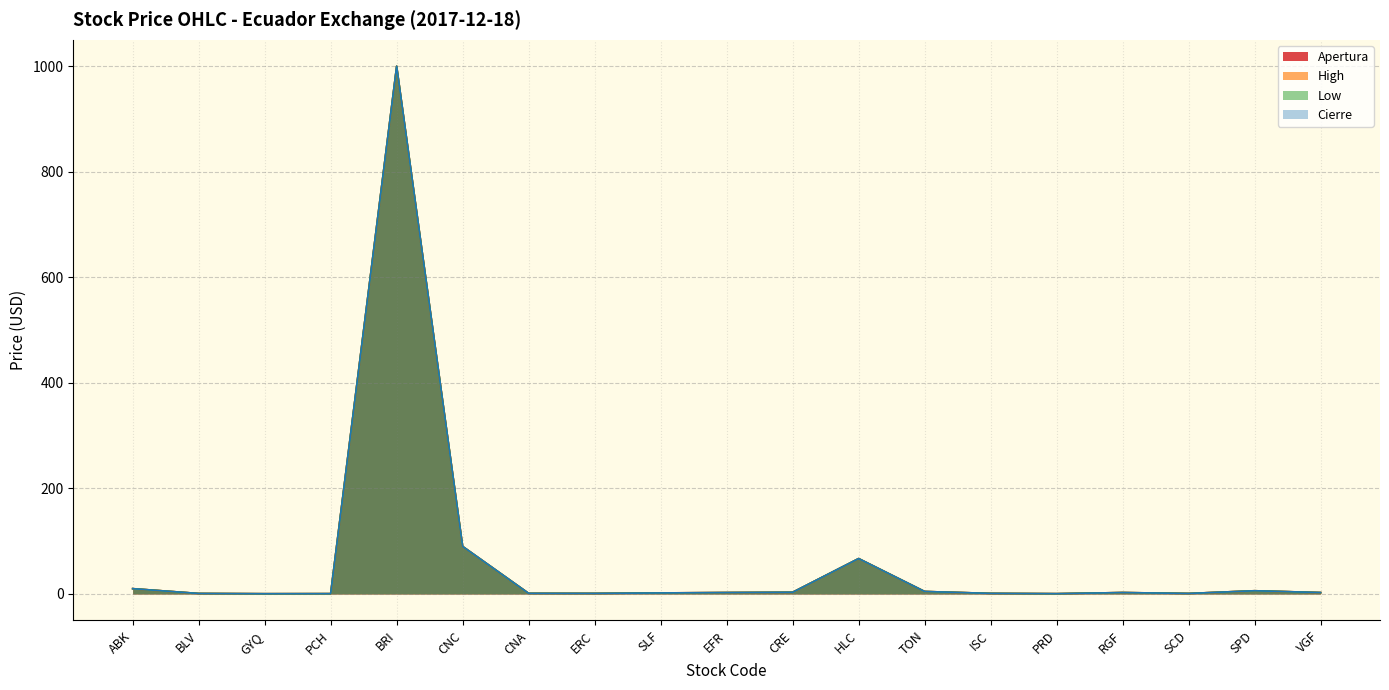

Which series has the largest total across all categories?

Apertura